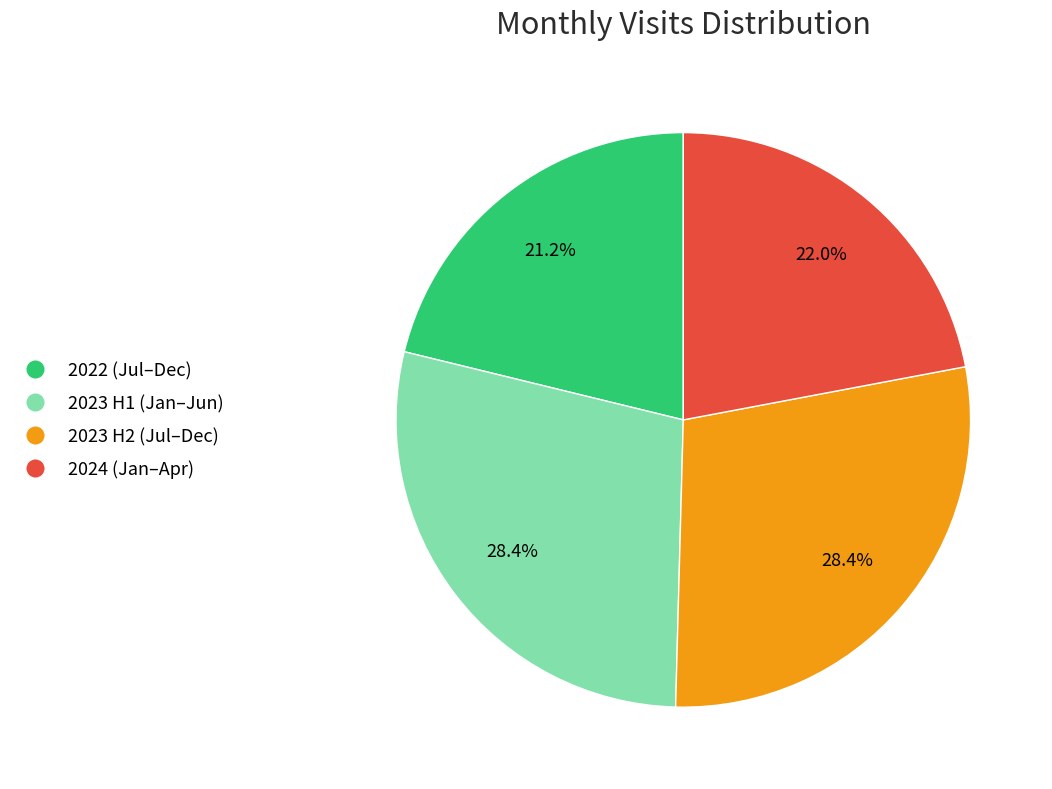

Is 2023 H1 (Jan–Jun) the majority of the pie?

No